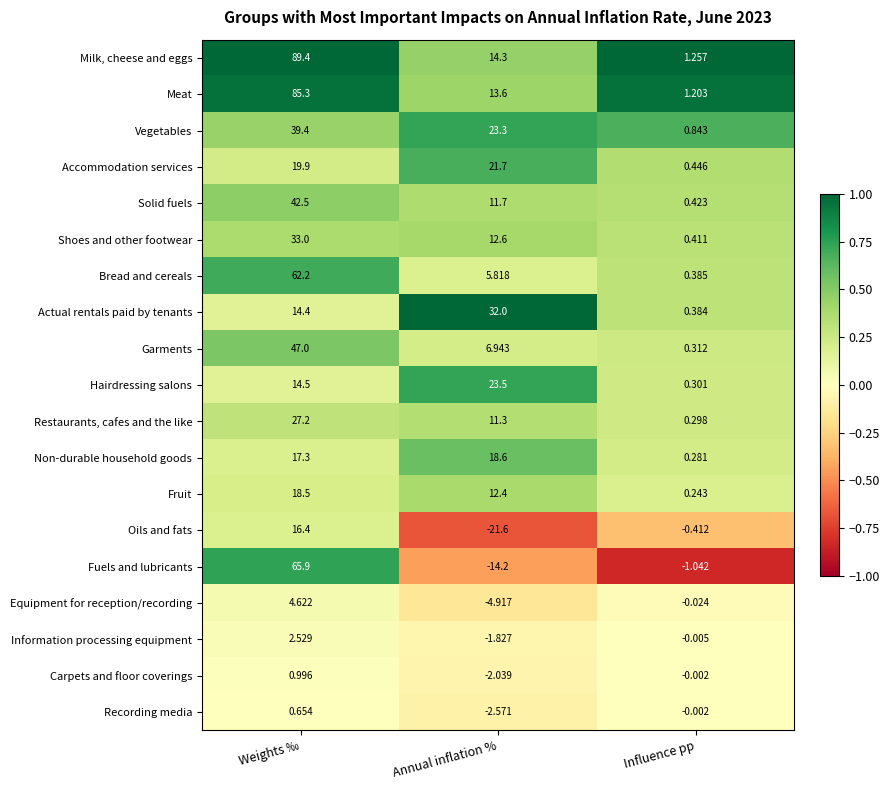

Rank the series by their maximum value, from highest to lowest.

Milk, cheese and eggs, Meat, Fuels and lubricants, Bread and cereals, Garments, Solid fuels, Vegetables, Shoes and other footwear, Actual rentals paid by tenants, Restaurants, cafes and the like, Hairdressing salons, Accommodation services, Non-durable household goods, Fruit, Oils and fats, Equipment for reception/recording, Information processing equipment, Carpets and floor coverings, Recording media